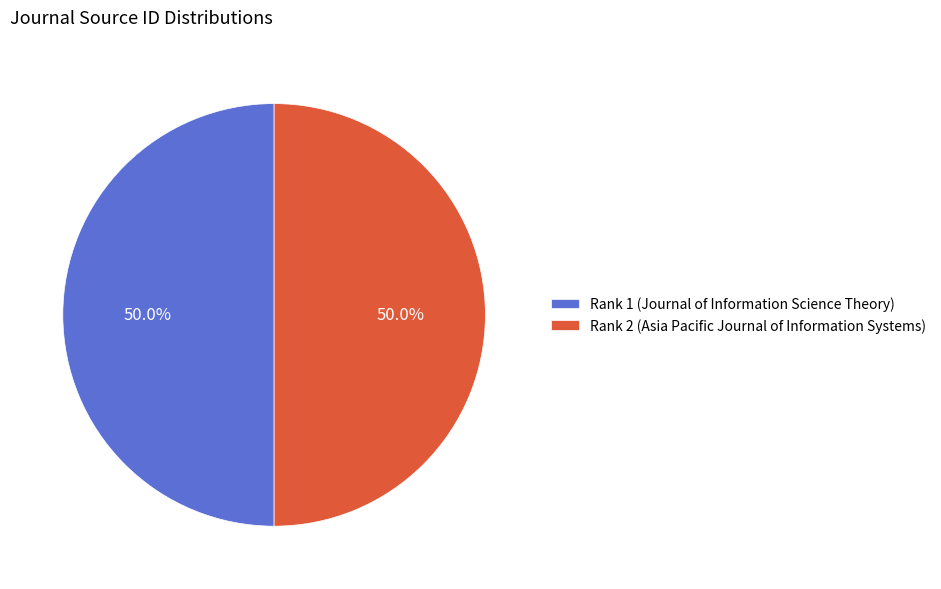

What is the ratio of the value at Rank 1 (Journal of Information Science Theory) to the value at Rank 2 (Asia Pacific Journal of Information Systems)?

1.0